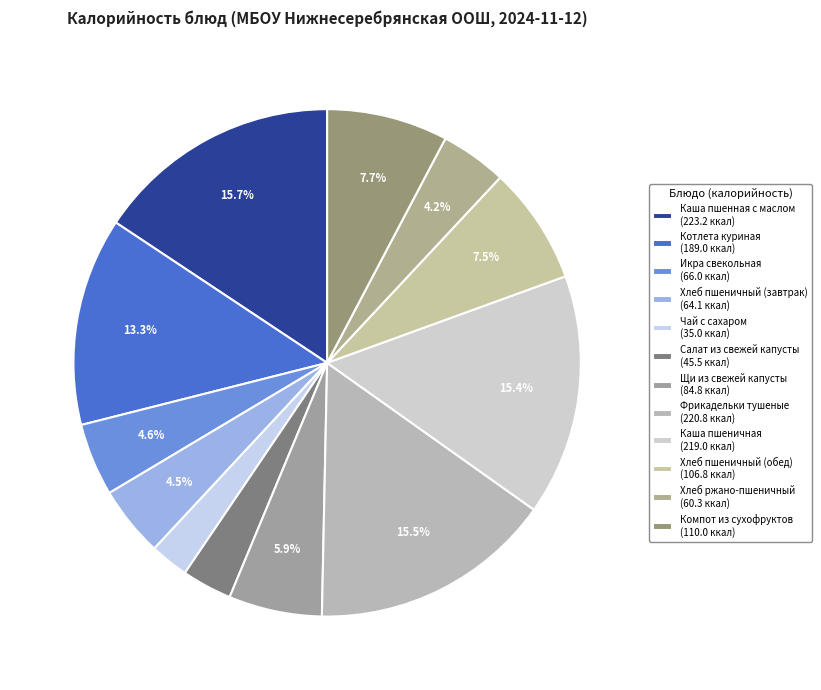

Combined, what portion of the pie is Фрикадельки тушеные and Хлеб пшеничный (обед)?

23.0%